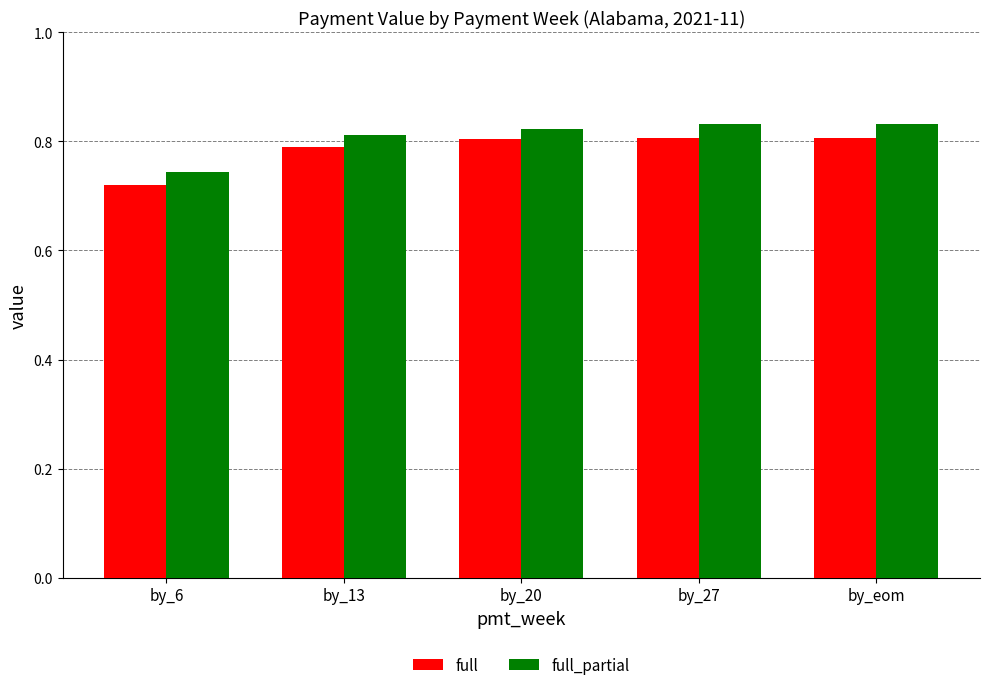

What is the difference between the maximum and minimum values in the full series?

0.1